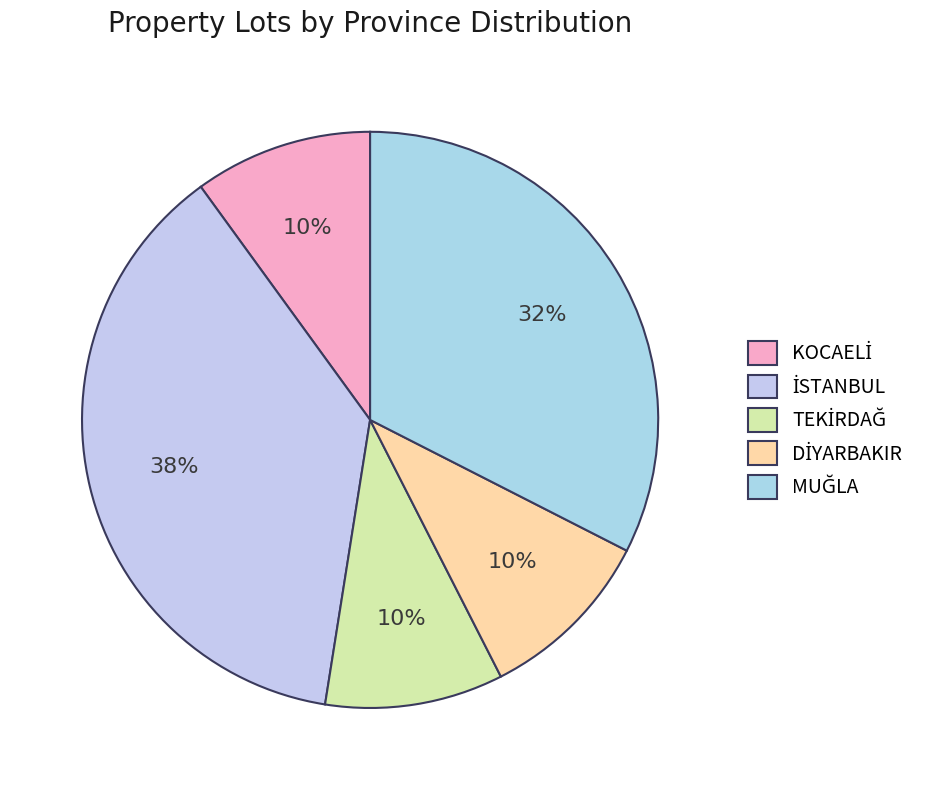

Does KOCAELİ represent more than half of the total?

No